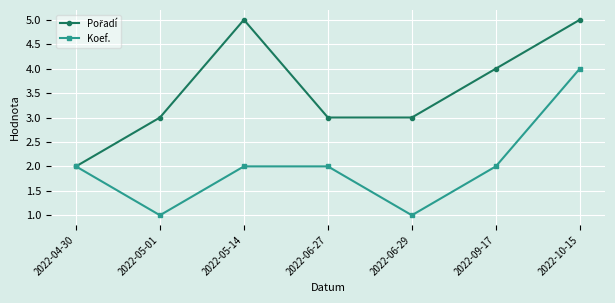

True or false: Koef. has more than 1 points higher than both neighbors.

False